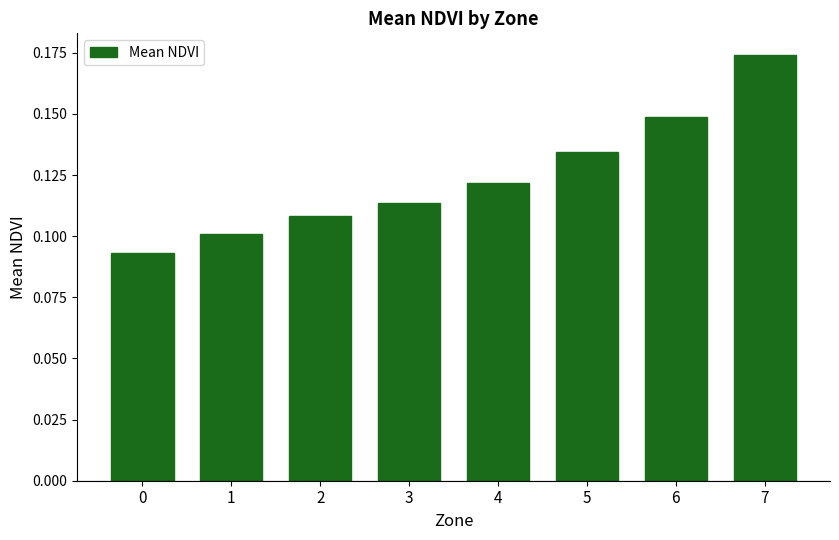

Count the values in the range 0 to 1.

8